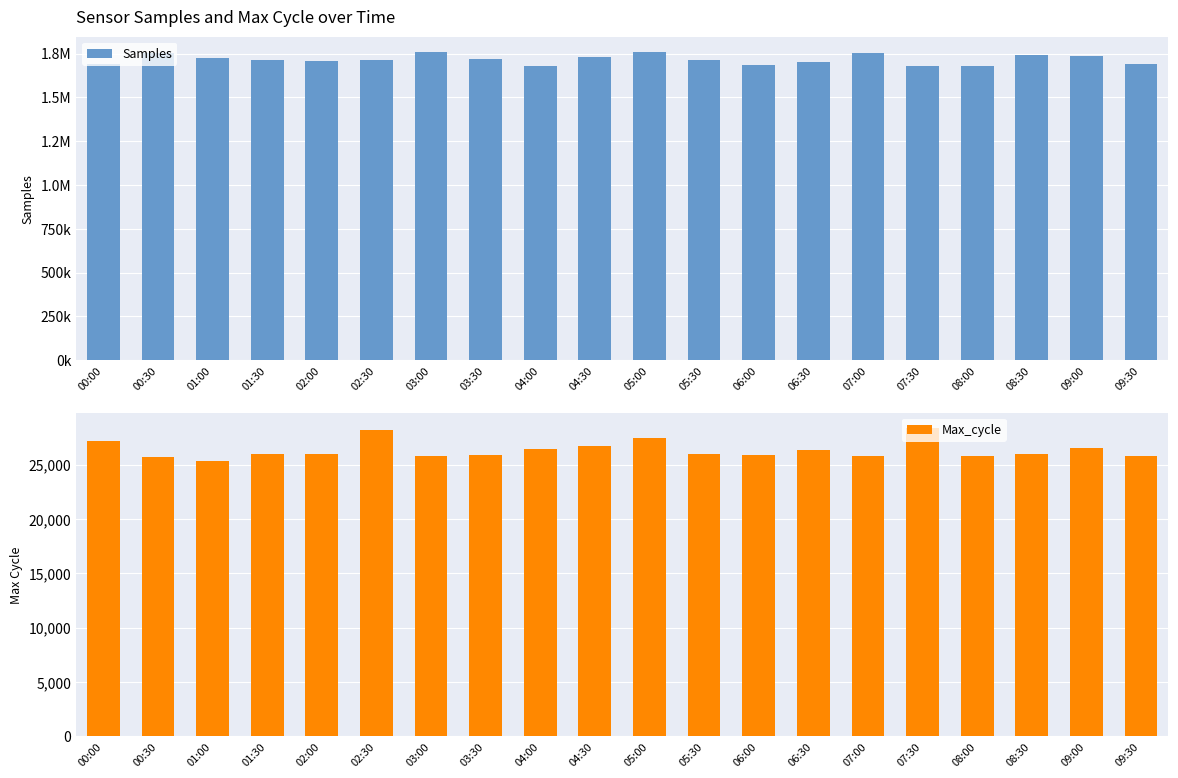

What is the label of the 8th bar from the left?

03:30